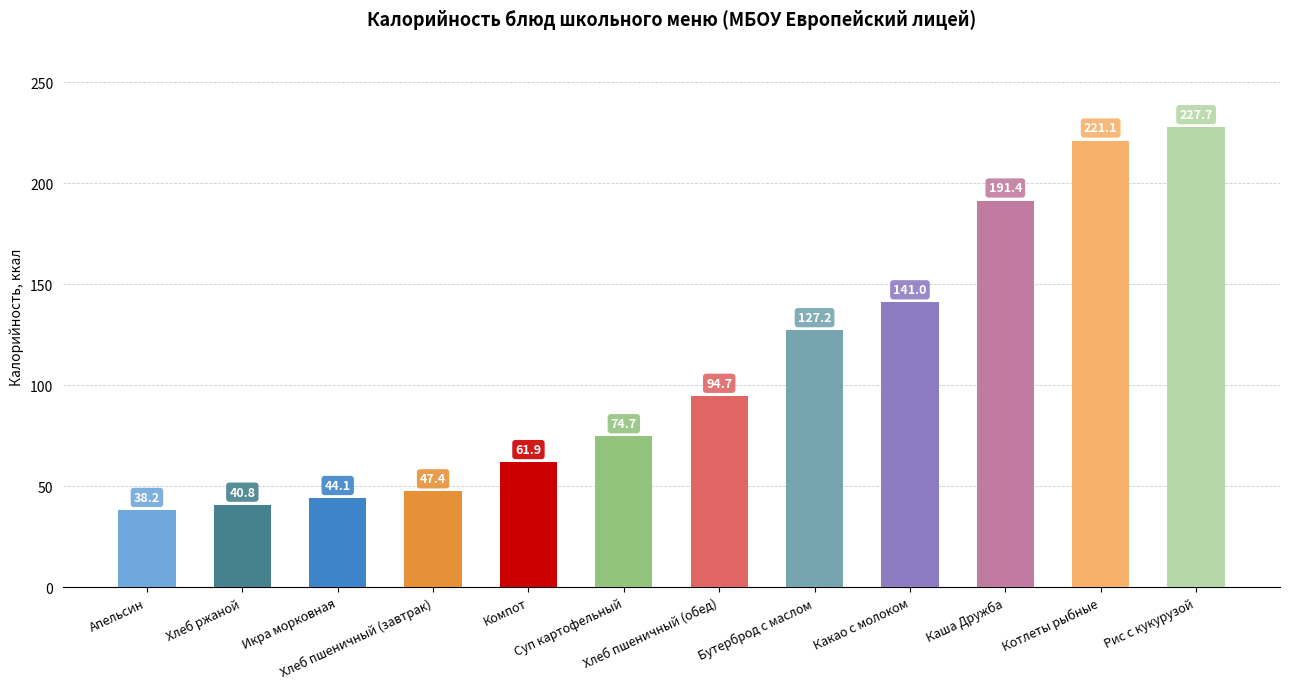

What is the greatest value displayed?

227.7